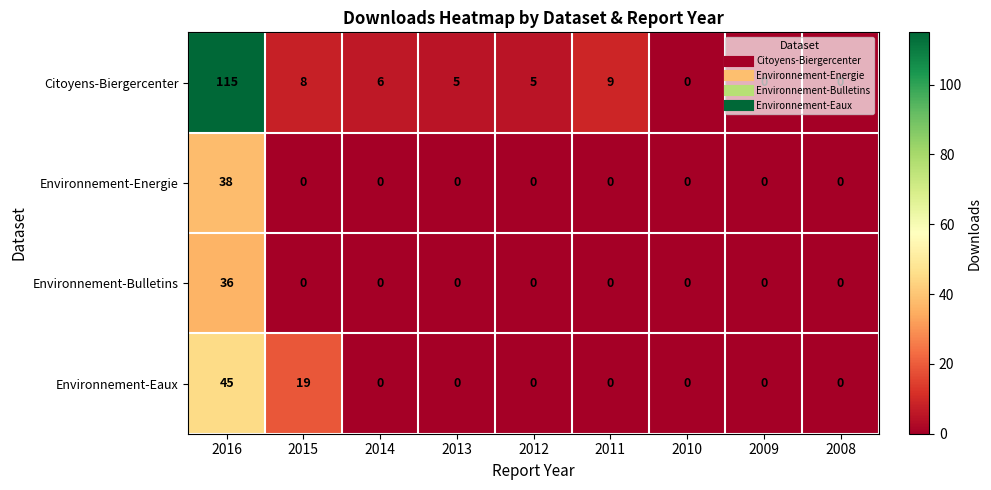

What is the sum of all Citoyens-Biergercenter values?

148